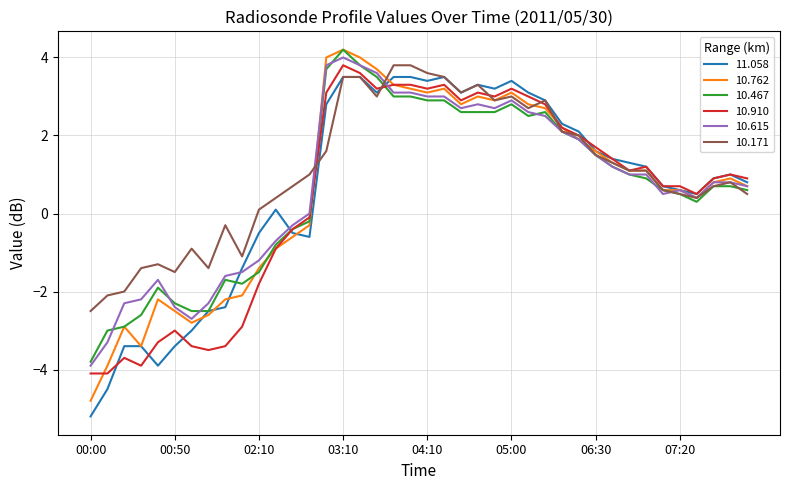

Which series ends up on top after the final intersection of 10.615 and 11.058?

11.058